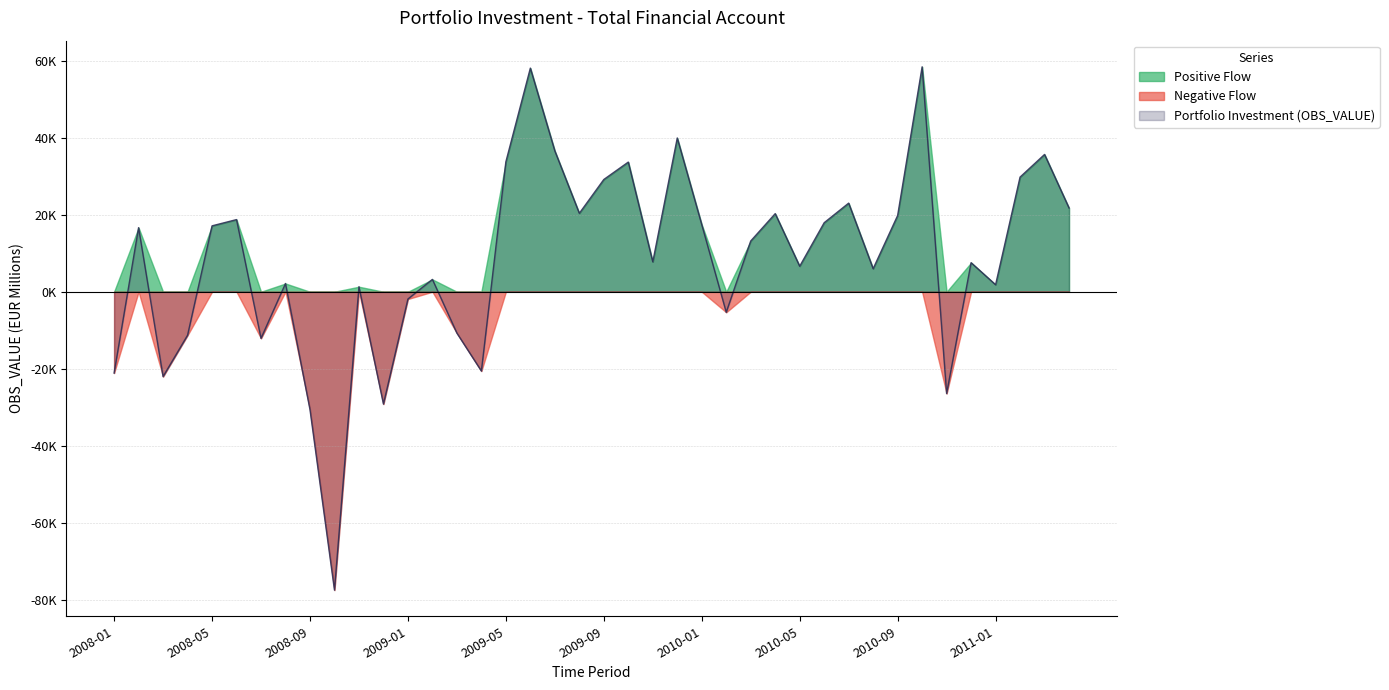

True or false: Positive Flow and Portfolio Investment (OBS_VALUE) intersect in this chart.

False